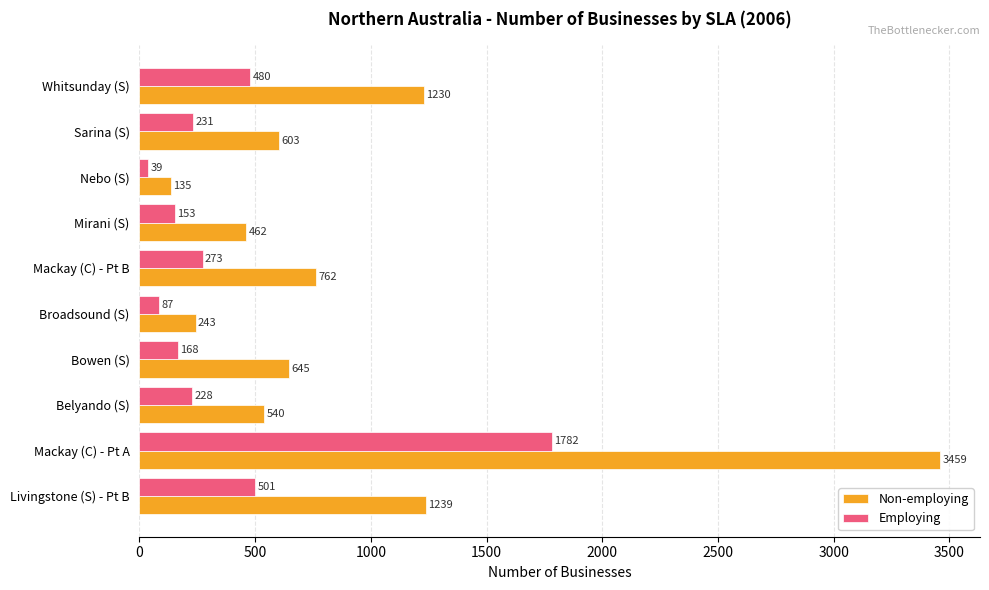

Rank the series at Mackay (C) - Pt B from highest to lowest value.

Non-employing, Employing